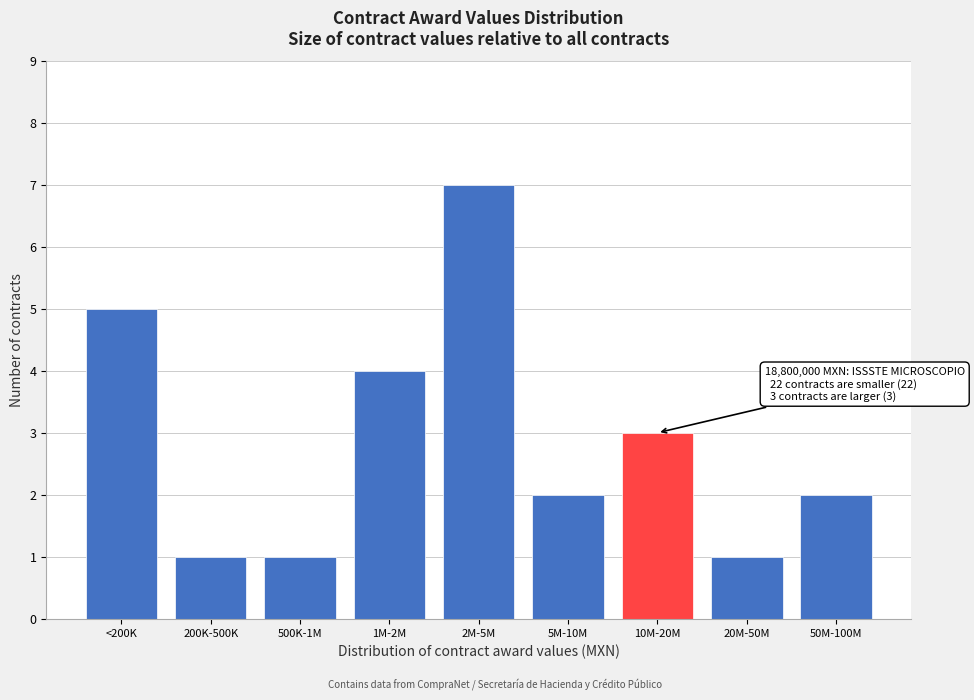

Reading right to left, transcribe all the data shown in this chart.

2	1	3	2	7	4	1	1	5